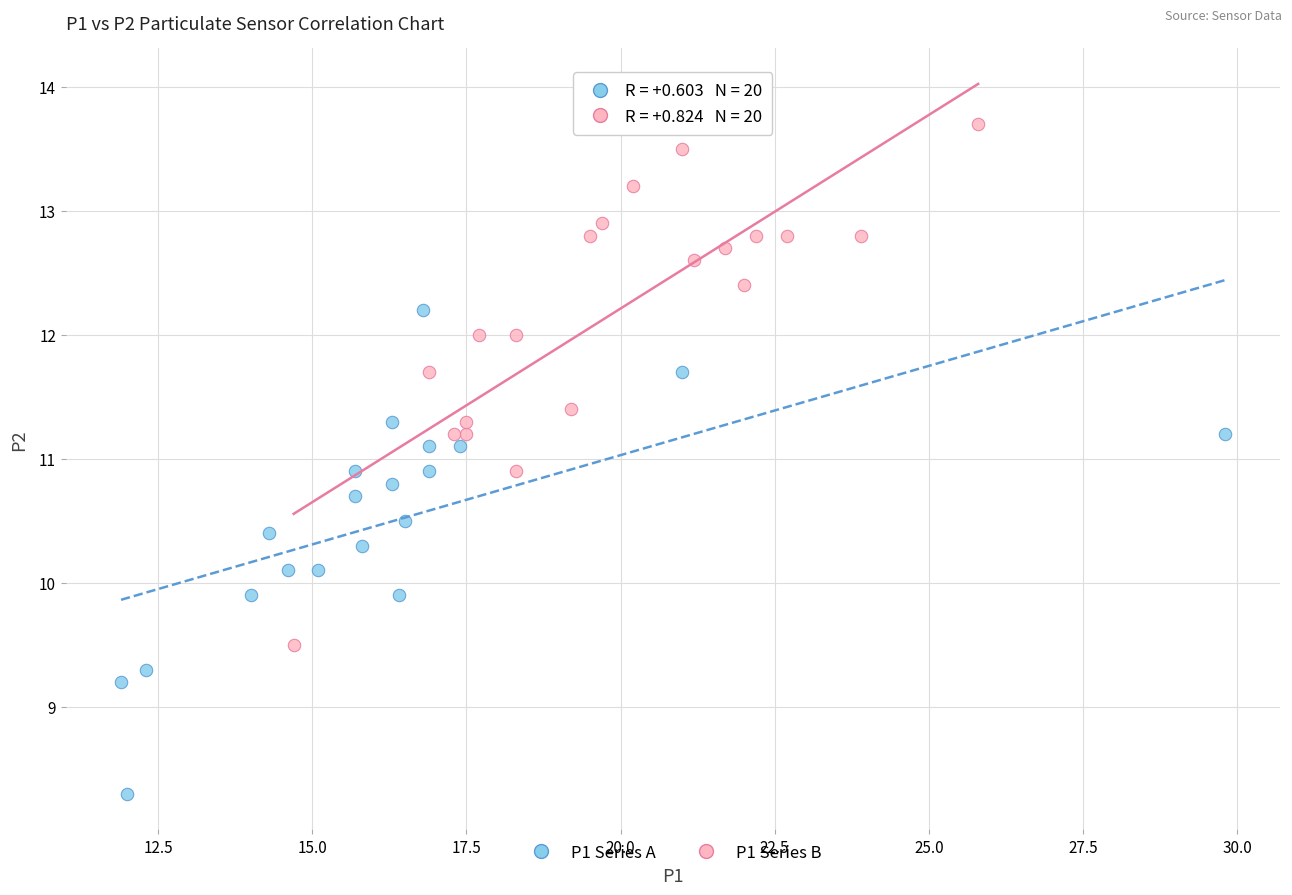

Which series contains the highest Y value?

P1 Series B